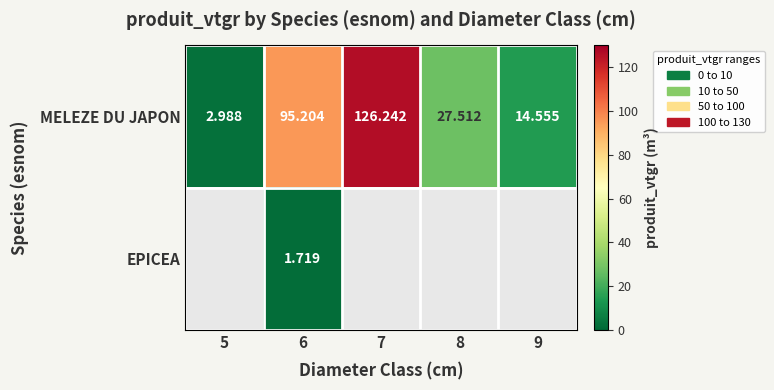

Is it true that MELEZE DU JAPON equals 128.3 at 6?

False